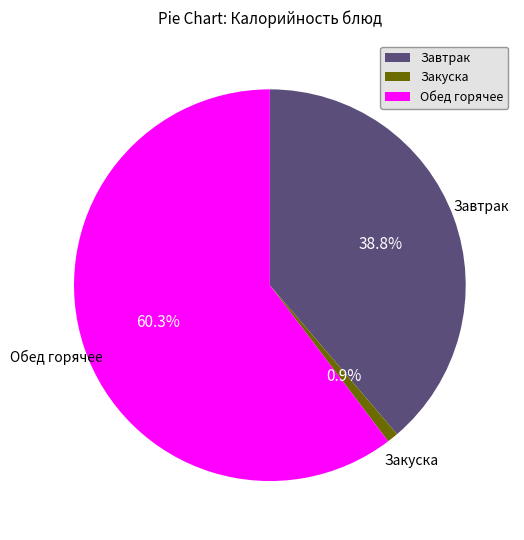

Count the number of slices in the pie.

3